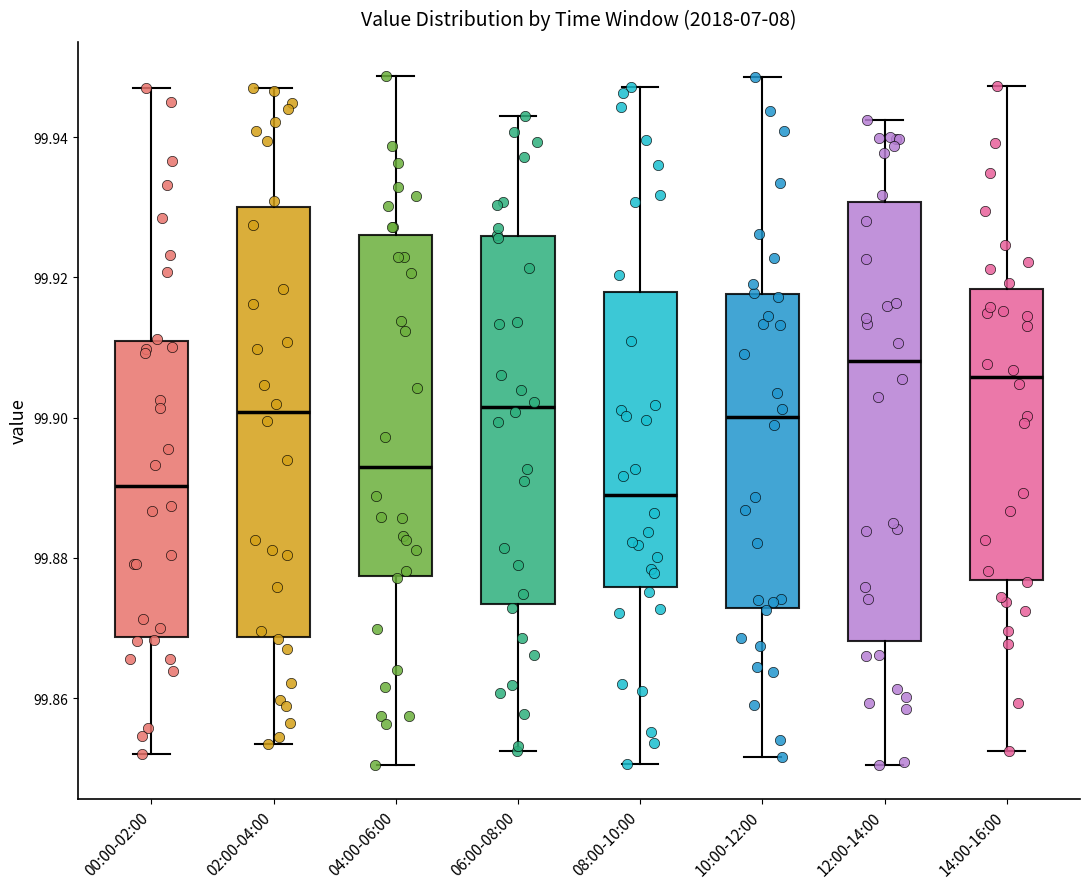

Where does the lower whisker of the box for 06:00-08:00 end on the y-axis? The values are not printed on the chart, so give them approximately, as read against the axis.

99.852